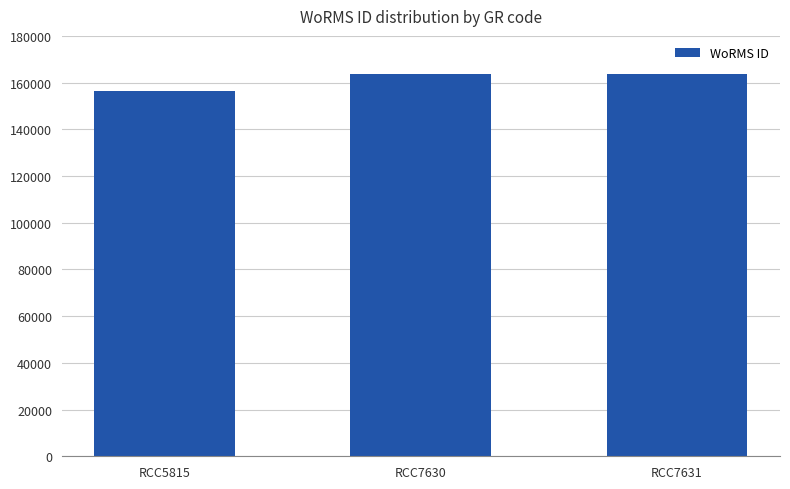

The chart shows a value of 34629 at RCC7630. True or false?

False